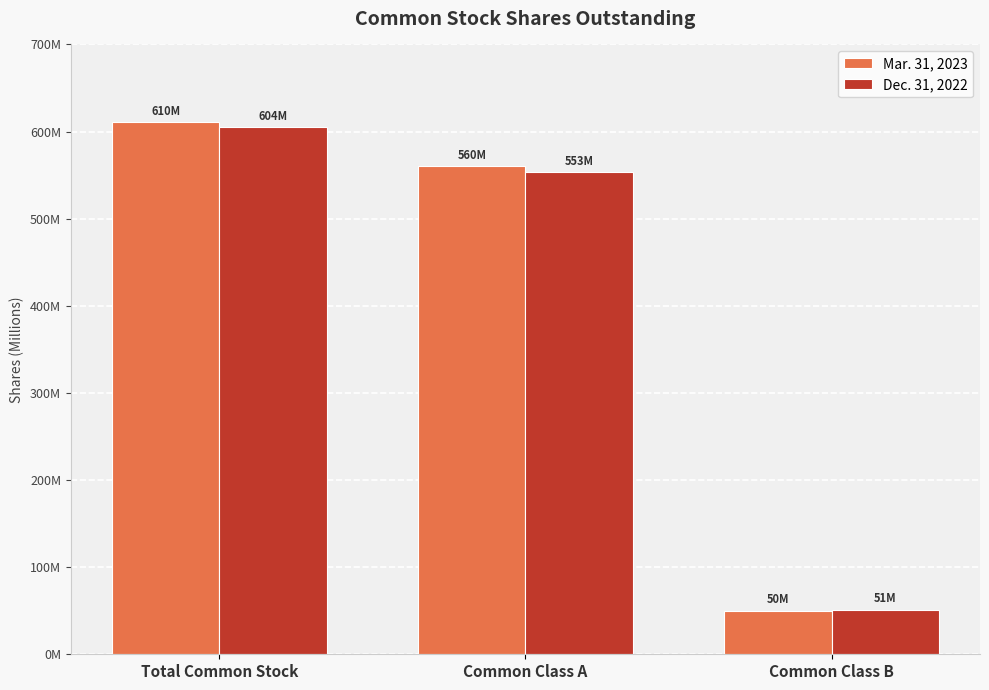

Are the bars horizontal?

No